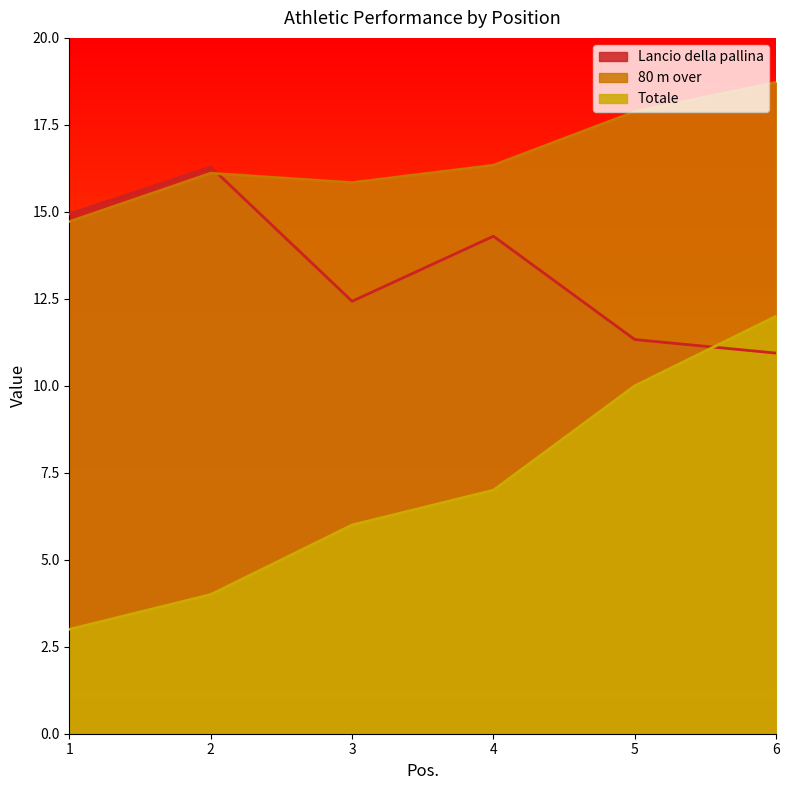

How many lines are shown in the chart?

3